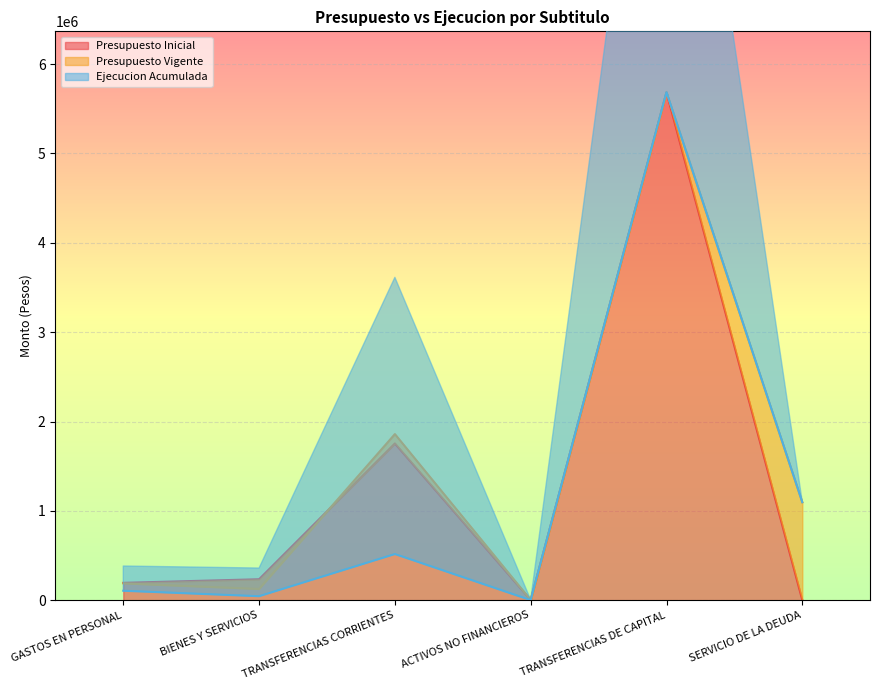

Where is the first local minimum for Presupuesto Vigente?

BIENES Y SERVICIOS